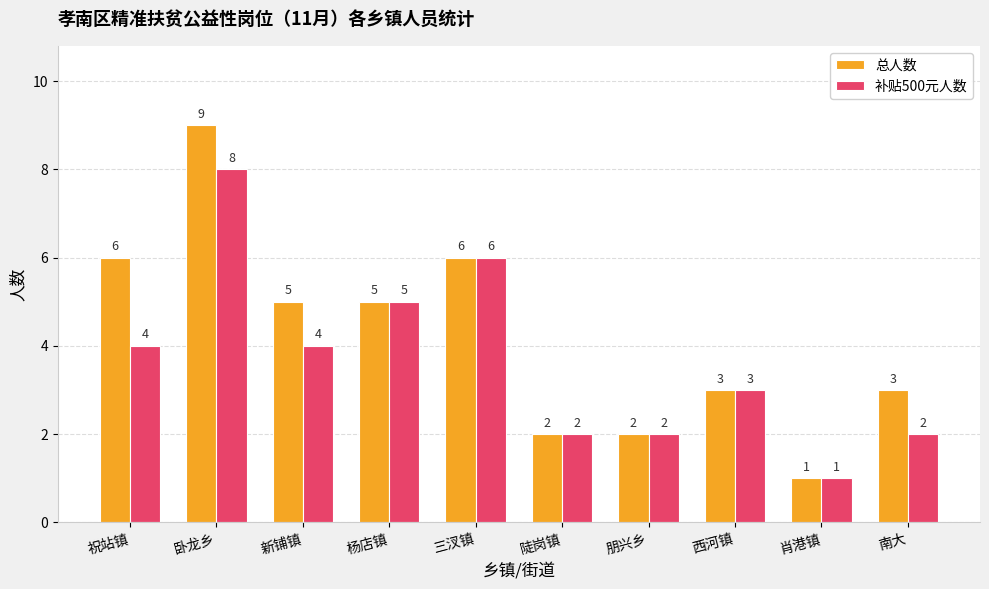

Count the 总人数 values in the range 2 to 6.

8